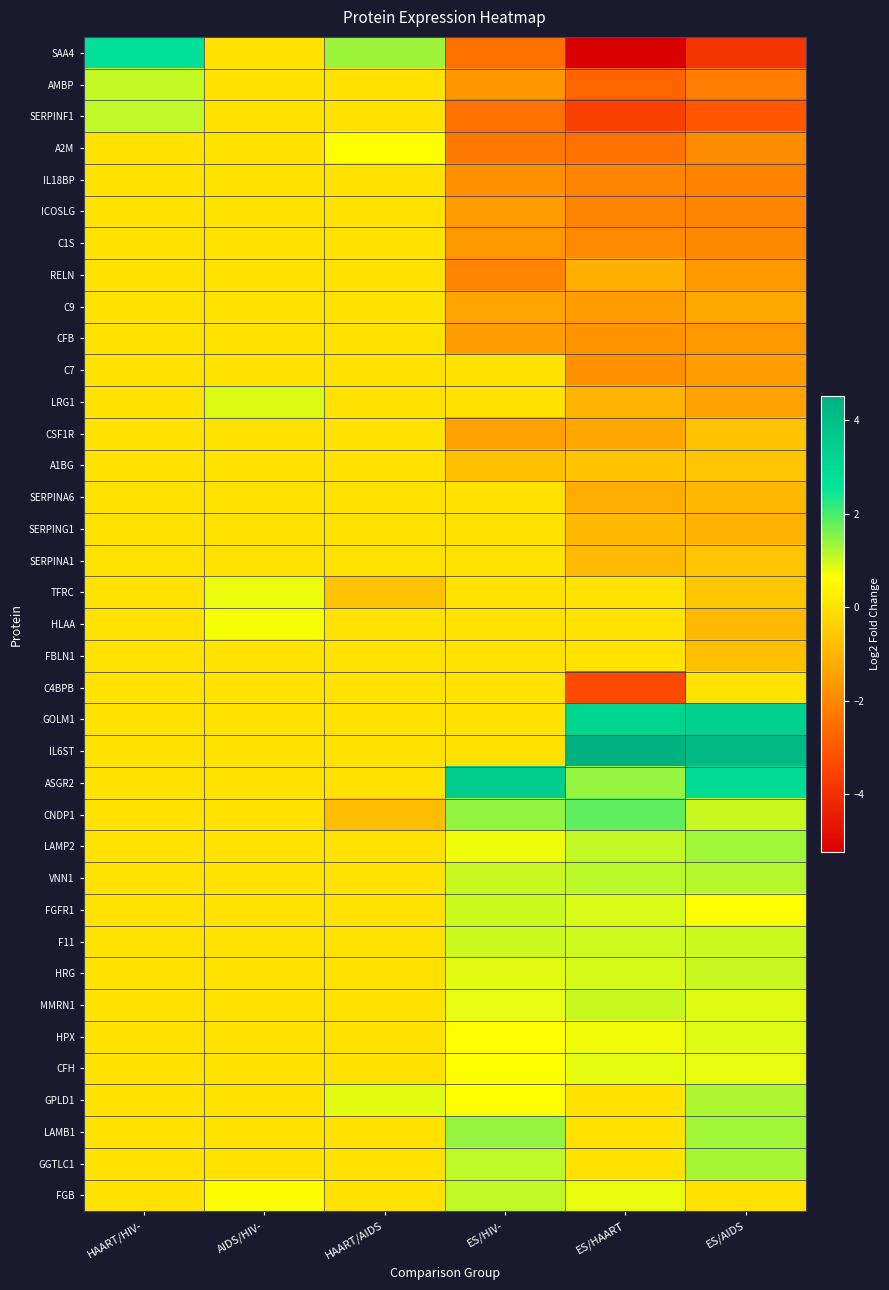

Rank the series by their maximum value, from highest to lowest.

IL6ST, ASGR2, GOLM1, SAA4, CNDP1, LAMB1, LAMP2, GGTLC1, GPLD1, VNN1, FGB, SERPINF1, AMBP, HRG, MMRN1, F11, FGFR1, LRG1, HPX, CFH, TFRC, HLAA, A2M, IL18BP, ICOSLG, C1S, RELN, C9, CFB, C7, CSF1R, A1BG, SERPINA6, SERPING1, SERPINA1, FBLN1, C4BPB